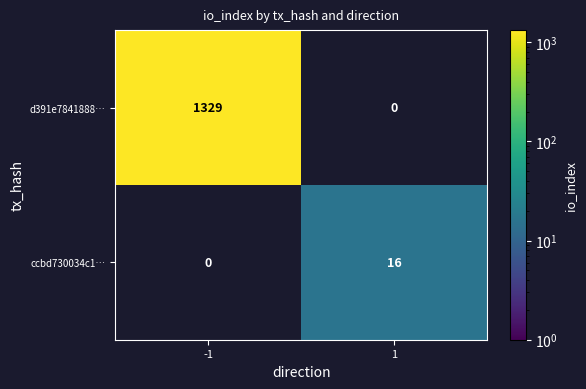

Reading left to right, transcribe all the data shown in this chart.

d391e7841888…: 1329	0
ccbd730034c1…: 0	16